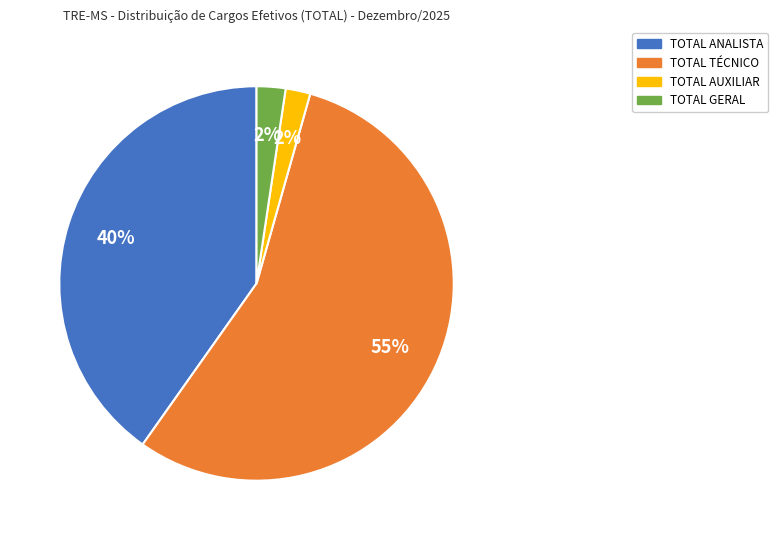

Combined, do TOTAL ANALISTA and TOTAL AUXILIAR account for over 50%?

No